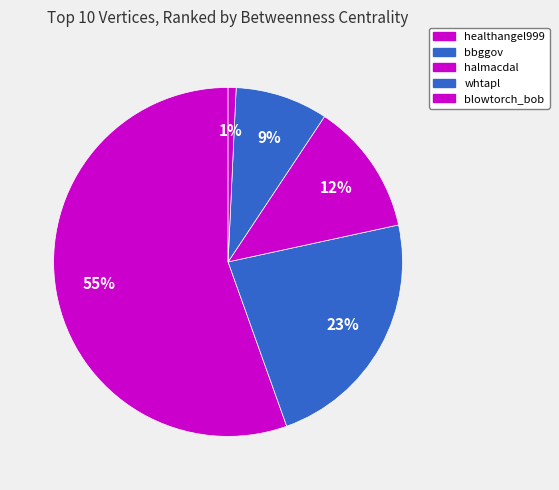

How many slices are in this pie chart?

5